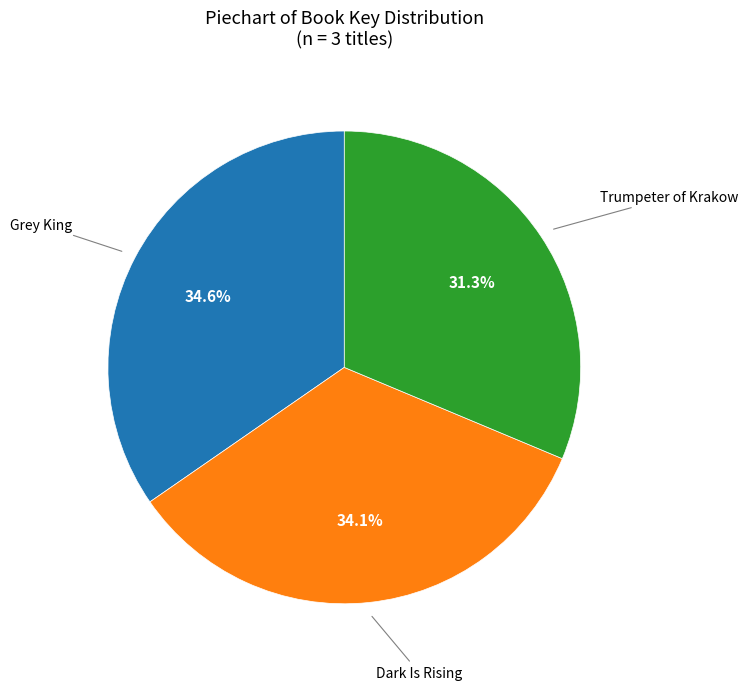

Approximately how many times larger is the value at Grey King compared to Trumpeter of Krakow?

1.1